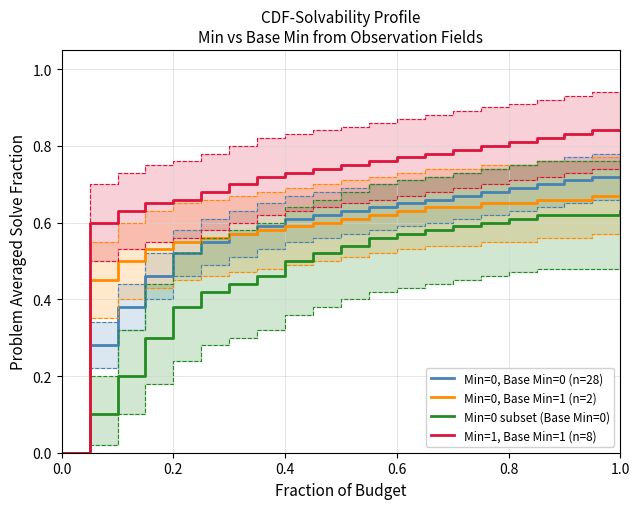

True or false: Min=1, Base Min=1 (n=8) and Min=0, Base Min=0 (n=28) intersect in this chart.

False